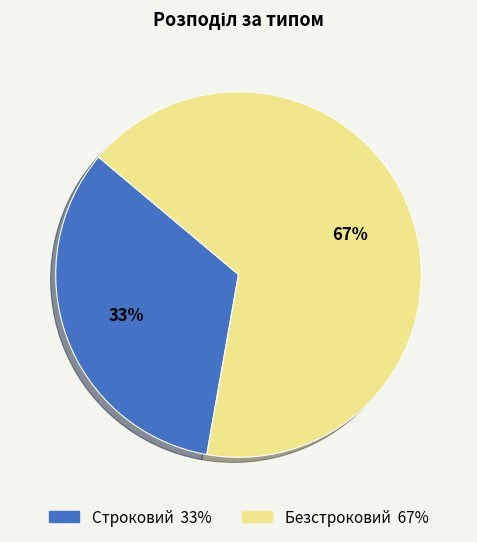

To the nearest percent, what is the combined percentage of Строковий and Безстроковий?

100%